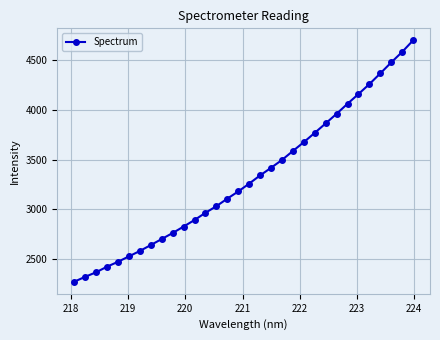

What is the minimum value shown in the chart?

2269.1